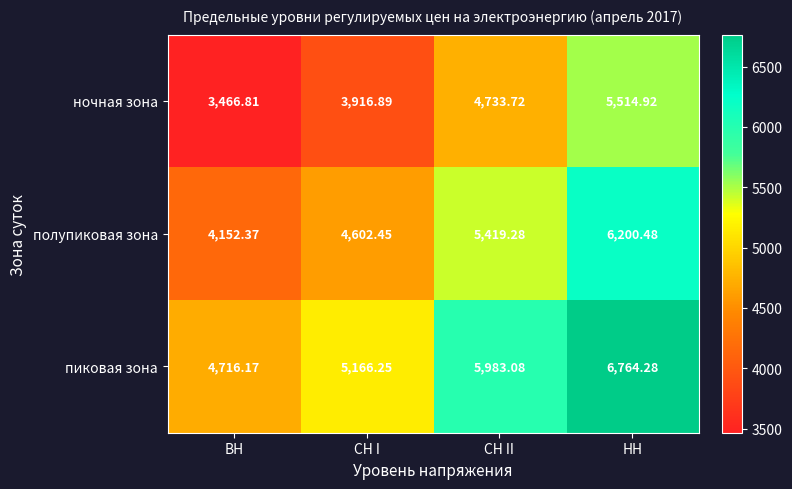

Which label corresponds to the largest value in the chart?

НН